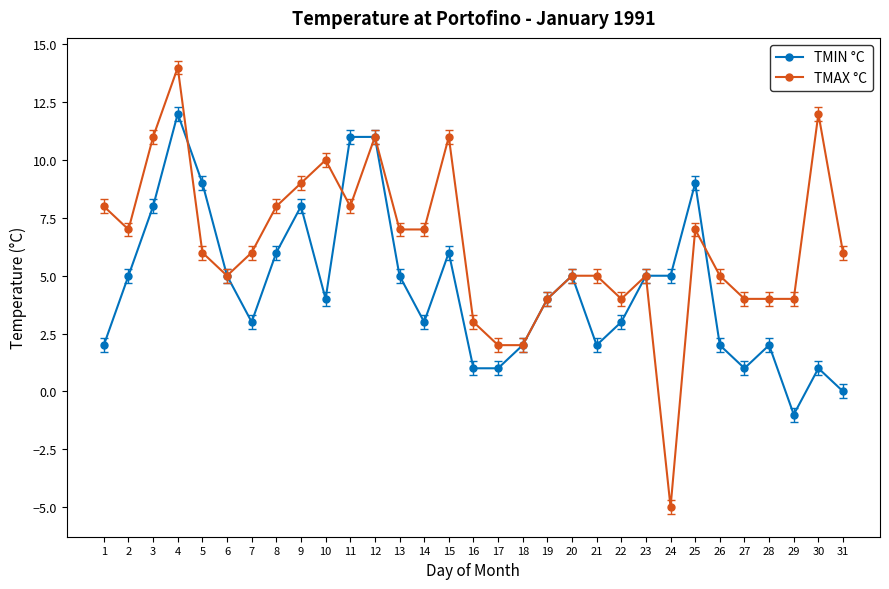

Is it true that TMAX °C equals 4 at 29?

True